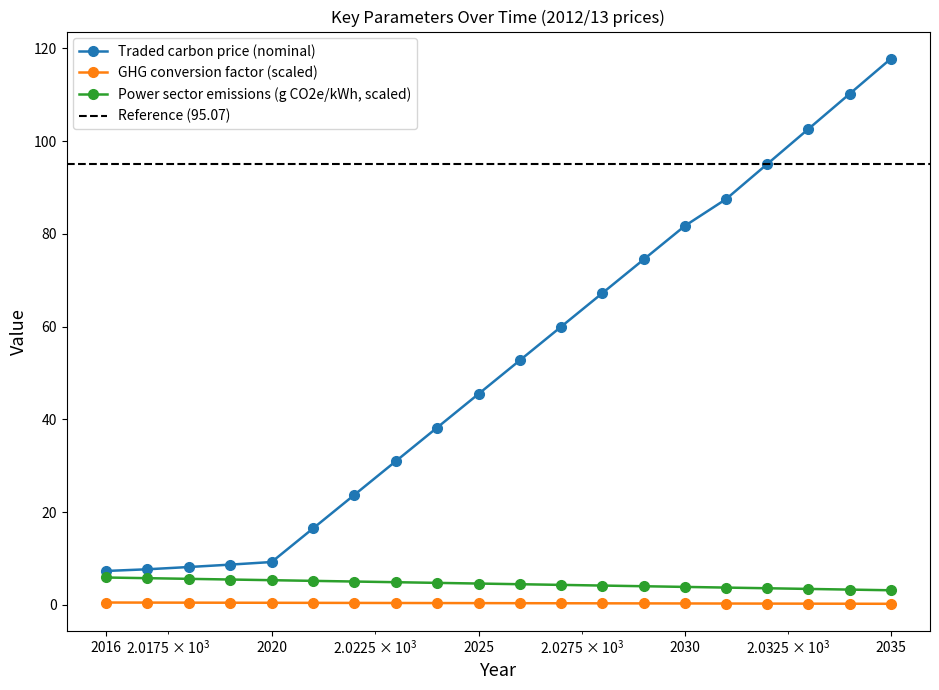

What is the value of the Traded carbon price (nominal) point at the 3rd from the left?

8.2